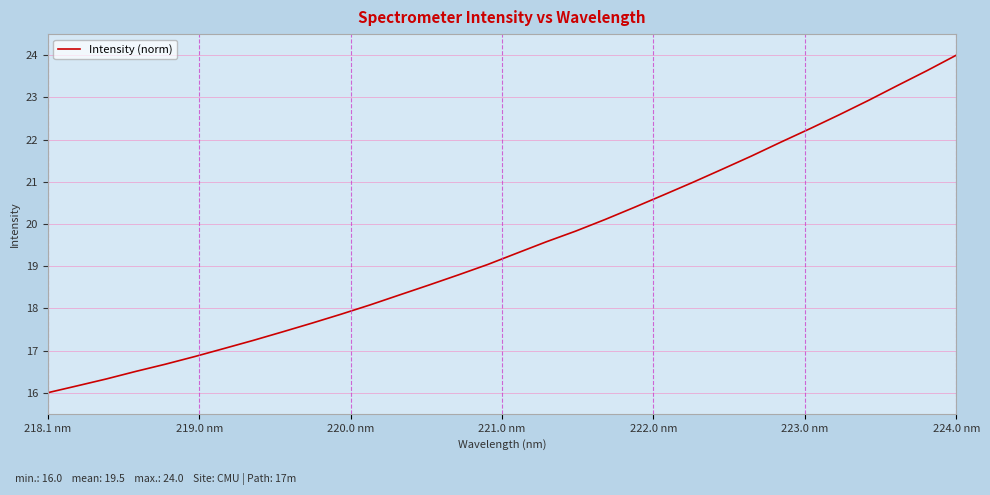

True or false: the data has more than 2 interior local peaks.

False